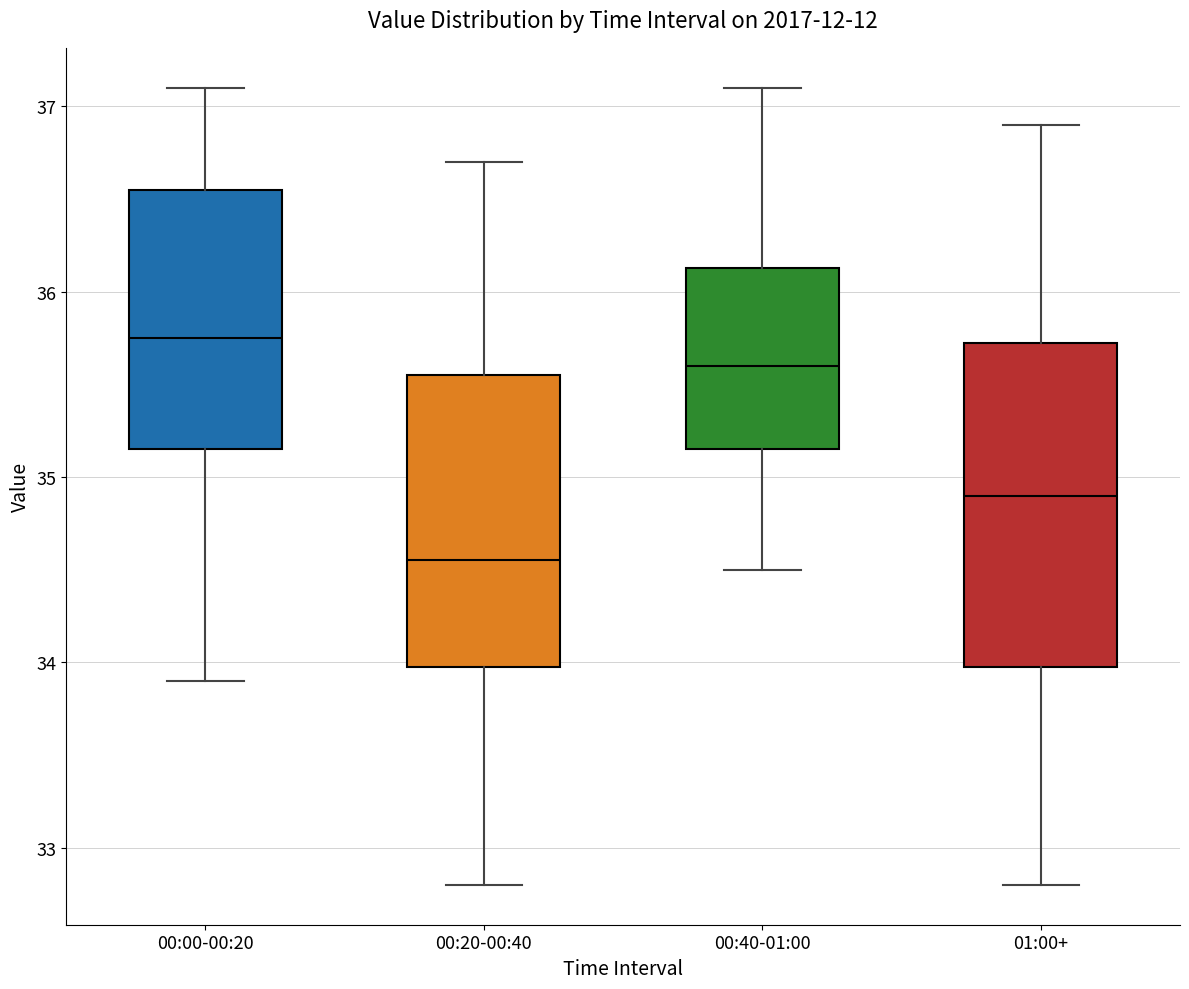

Reading left to right, transcribe this box plot: for each box, give where its median line is, the range the box spans, and where its two whiskers end, as read against the y-axis. The values are not printed on the chart, so give them approximately, as read against the axis.

00:00-00:20: median 35.8, box 35.2 to 36.6, whiskers 33.9 to 37.1
00:20-00:40: median 34.6, box 34.0 to 35.6, whiskers 32.8 to 36.7
00:40-01:00: median 35.6, box 35.2 to 36.1, whiskers 34.5 to 37.1
01:00+: median 34.9, box 34.0 to 35.7, whiskers 32.8 to 36.9